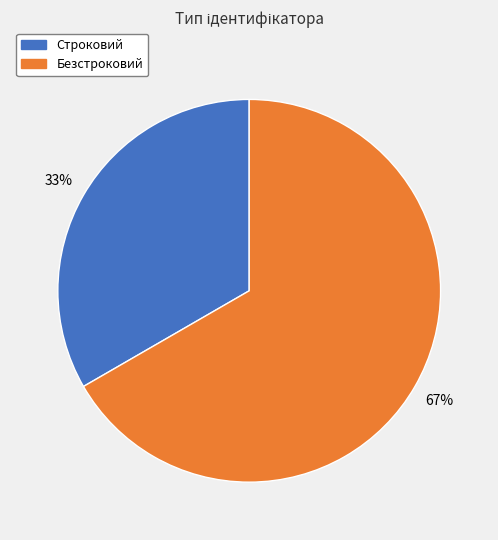

Which slice is the smallest?

Строковий